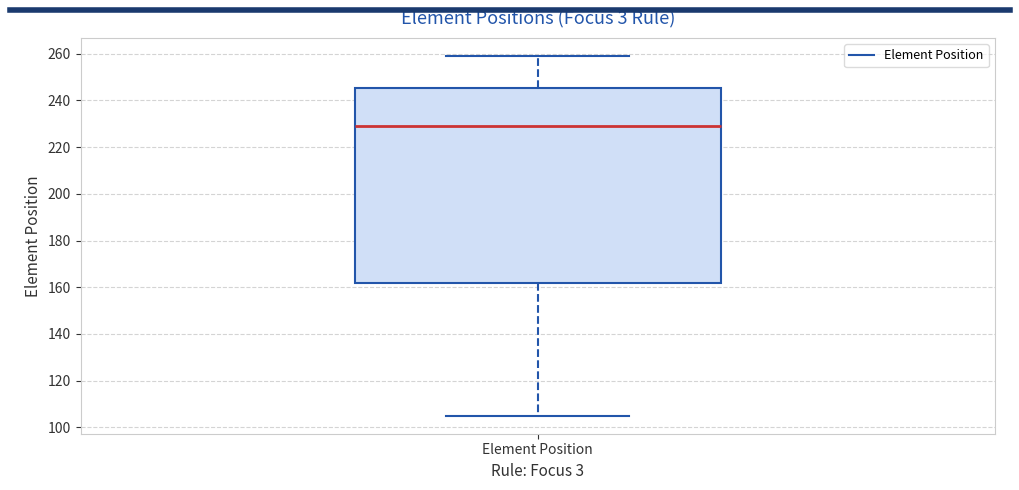

Read this box plot against the y-axis: the position of the median line, the range covered by the box, and the ends of both whiskers. The values are not printed on the chart, so give them approximately, as read against the axis.

median 230, box 162 to 246, whiskers 106 to 260